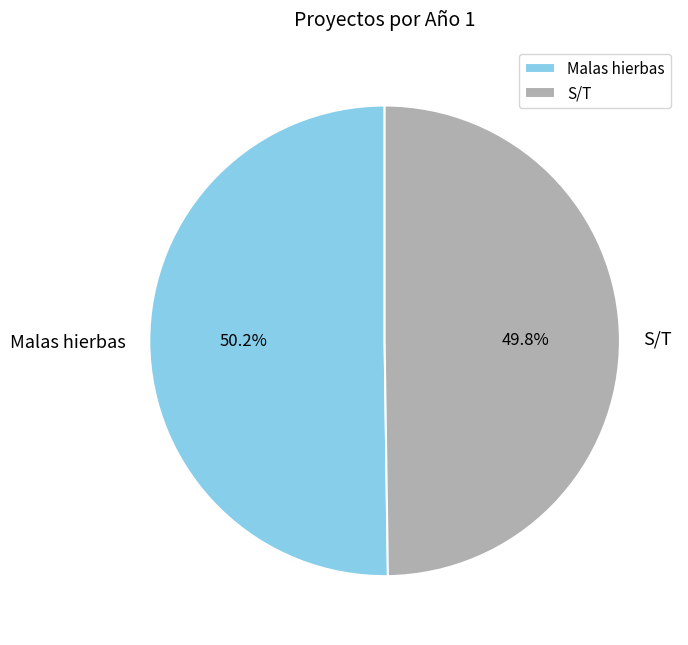

True or false: Malas hierbas accounts for 62% of the total.

False